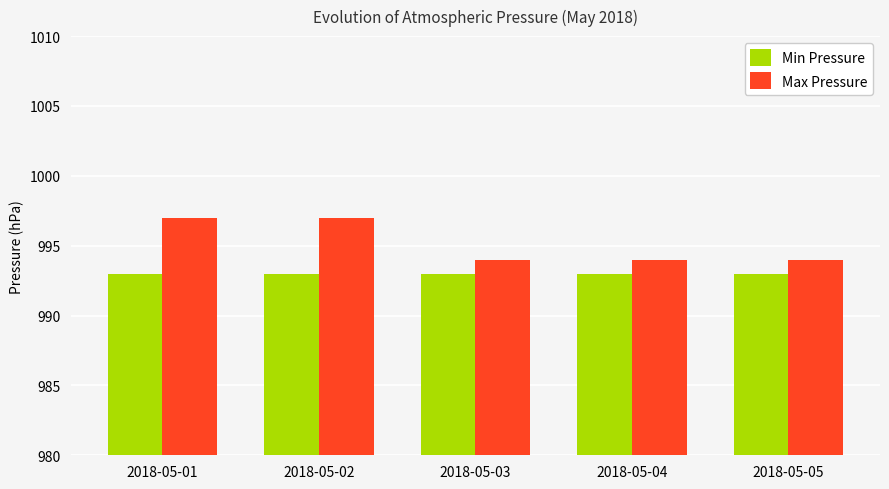

How many bars are there in total?

10